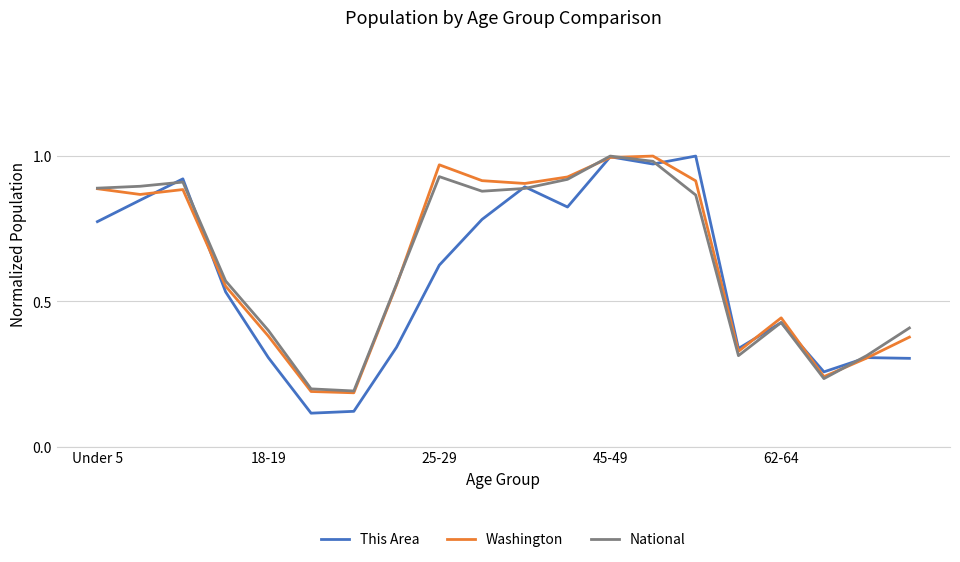

Which series has the widest spread of values?

This Area